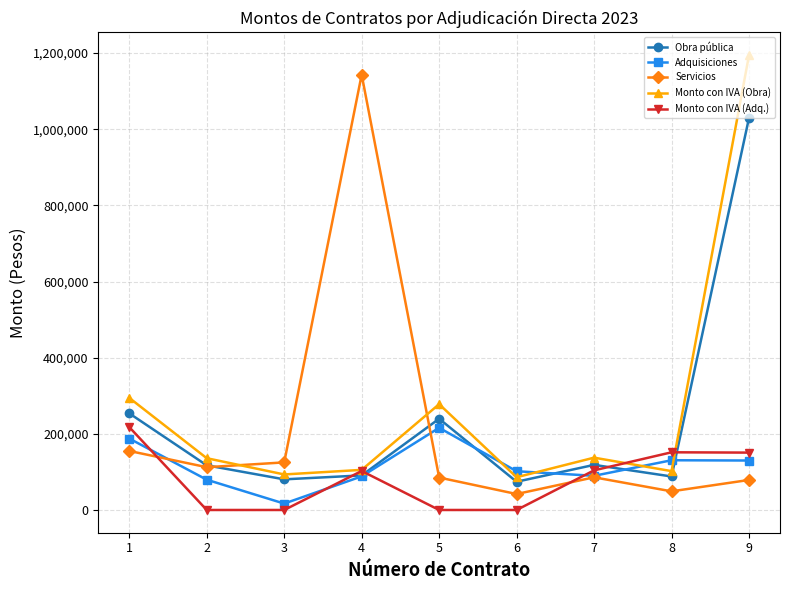

What value does the Adquisiciones series have at 8?

130600.0